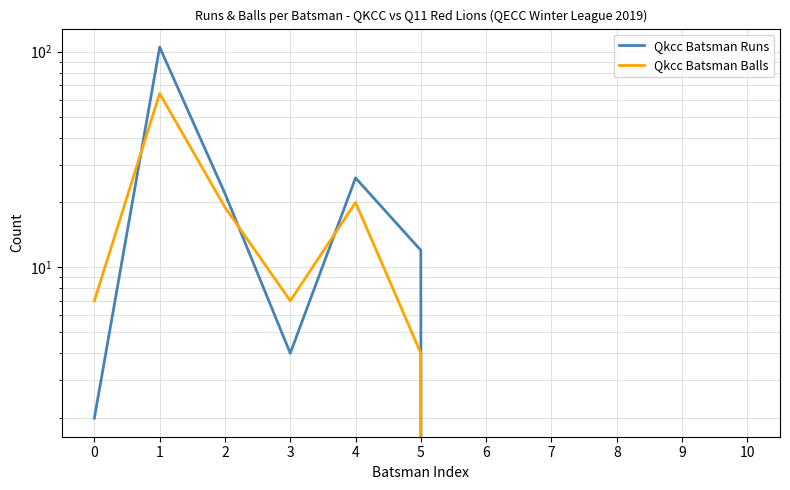

Where does the Qkcc Batsman Runs series first go above 2?

1